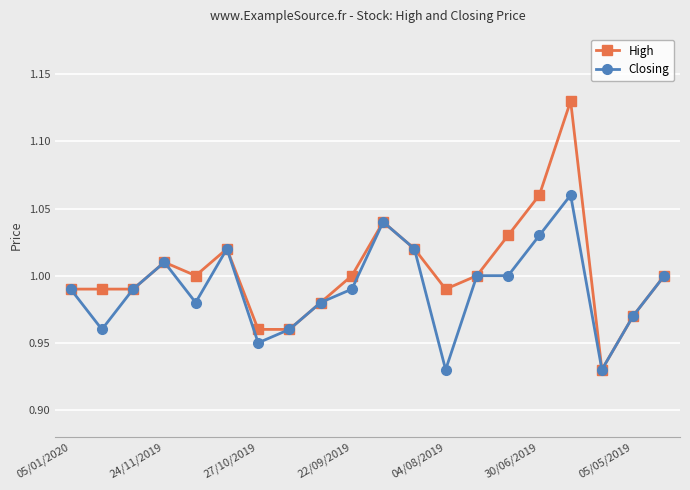

Which series has the largest total across all categories?

High